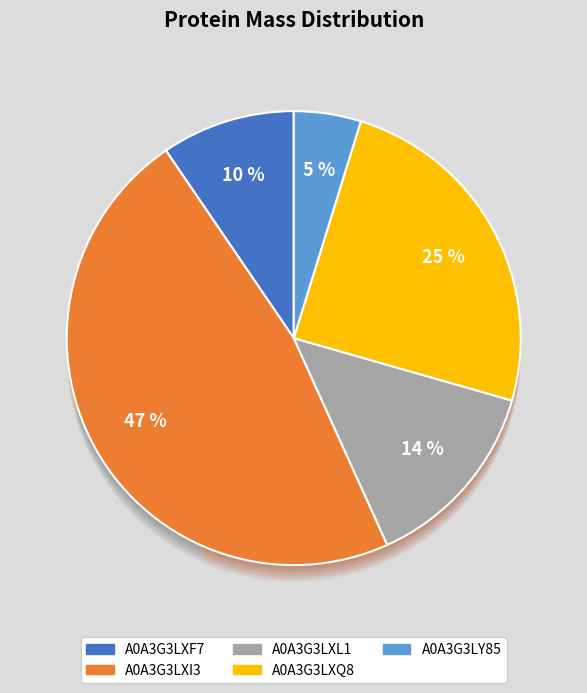

To the nearest percent, what percentage of the pie is A0A3G3LXF7?

10%